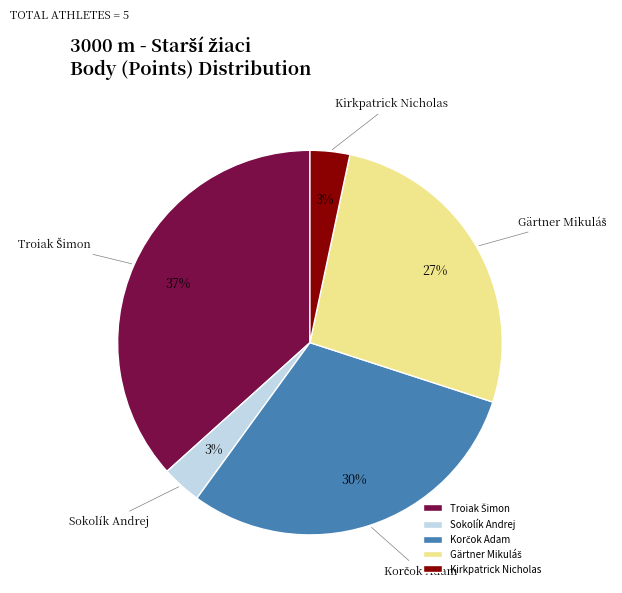

The Kirkpatrick Nicholas slice represents 15% of the pie. True or false?

False